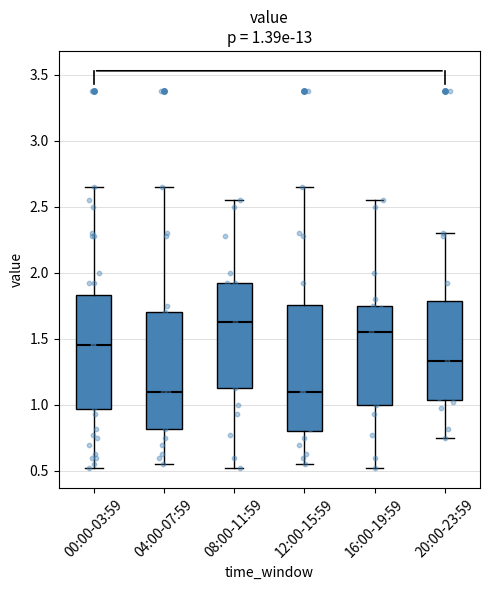

Comparing the boxes themselves (not the whiskers), which one is the tallest?

12:00-15:59